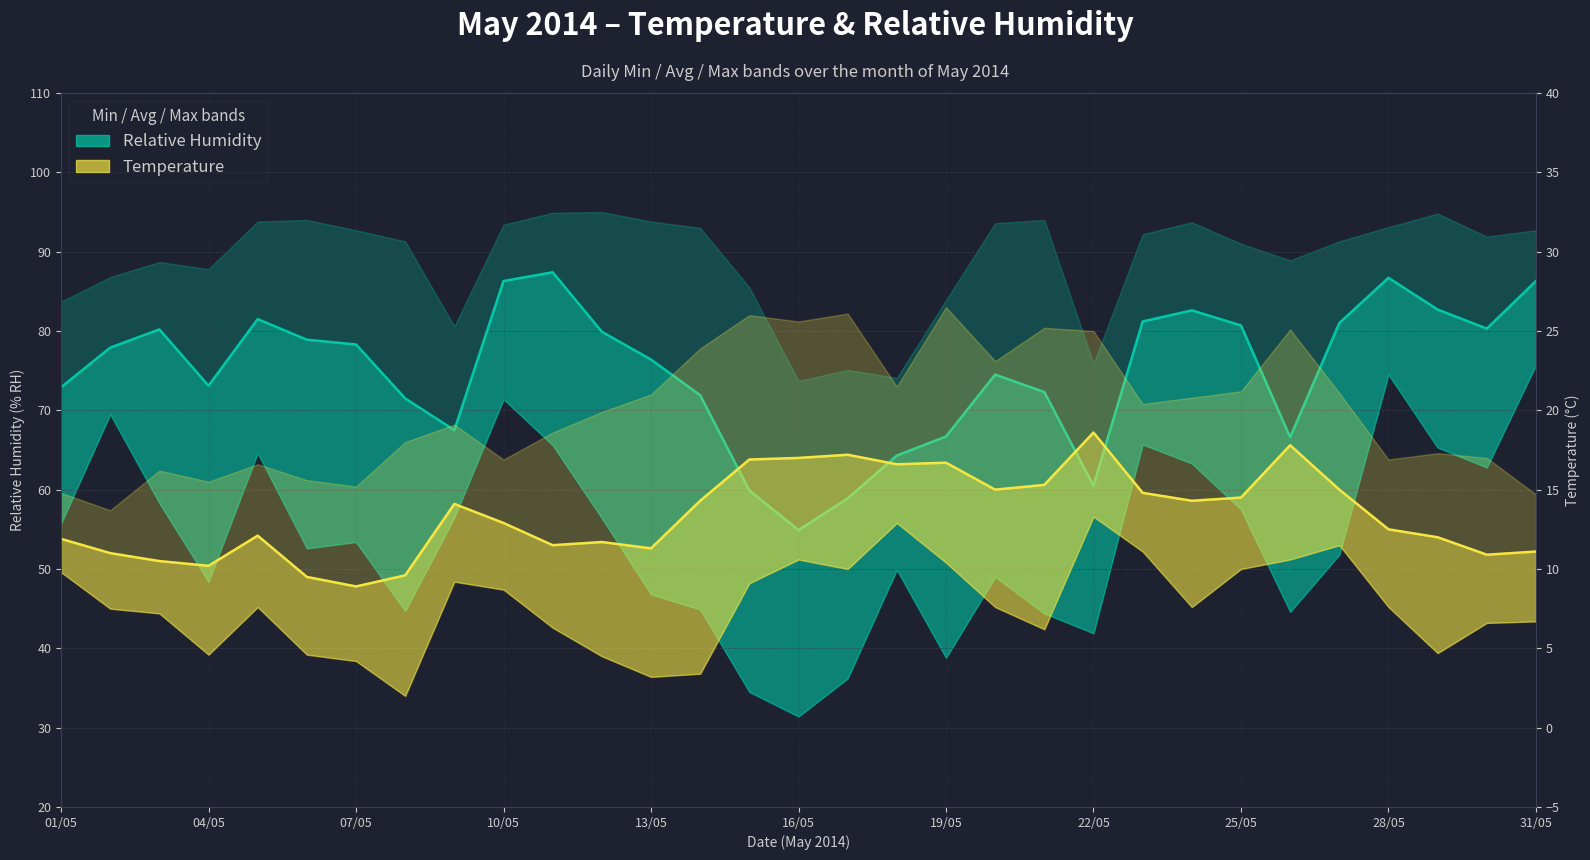

How many lines are shown in the chart?

2